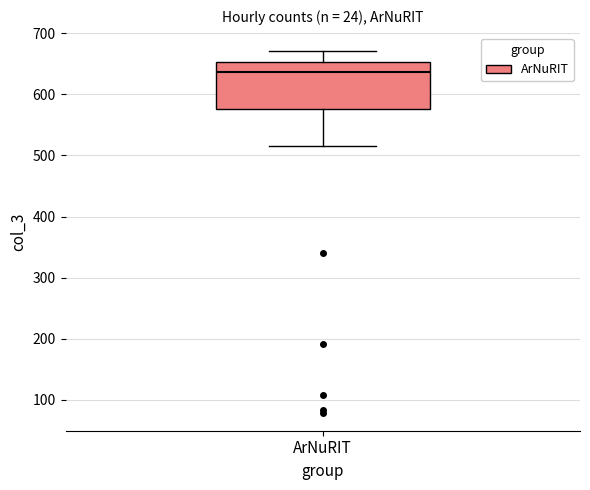

Transcribe this box plot: give where the median line is, the range the box spans, and where the two whiskers end, as read against the y-axis. The values are not printed on the chart, so give them approximately, as read against the axis.

median 640, box 580 to 650, whiskers 520 to 670